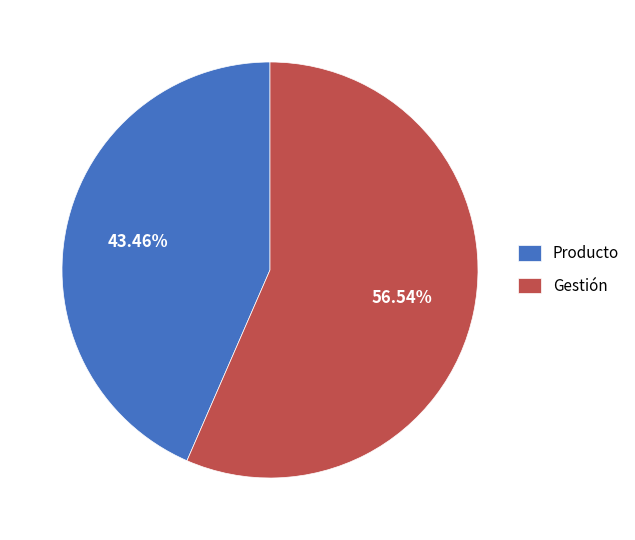

How much of the chart is everything except Producto?

56.5%